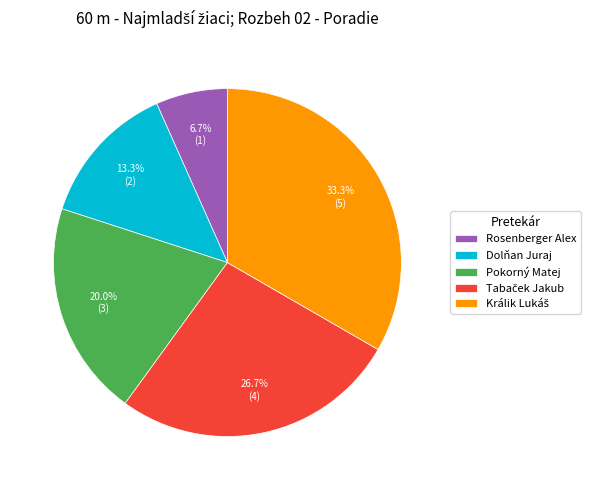

Between Pokorný Matej and Dolňan Juraj, which is larger?

Pokorný Matej